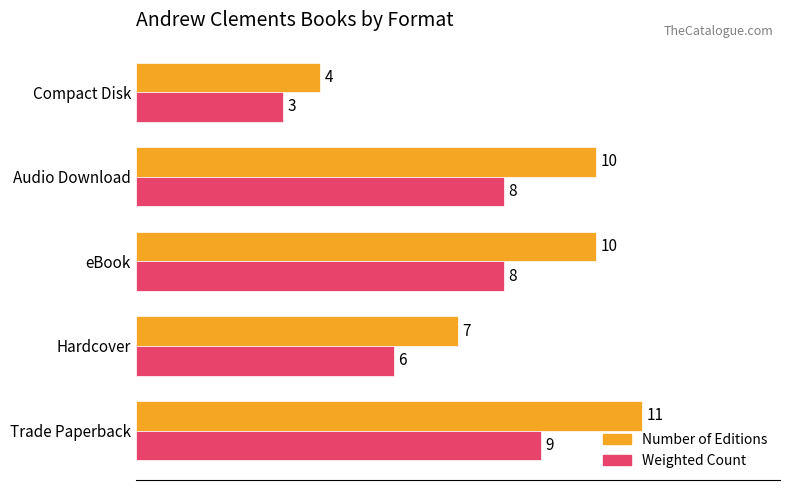

The Weighted Count series shows 5.6 at Hardcover. True or false?

True